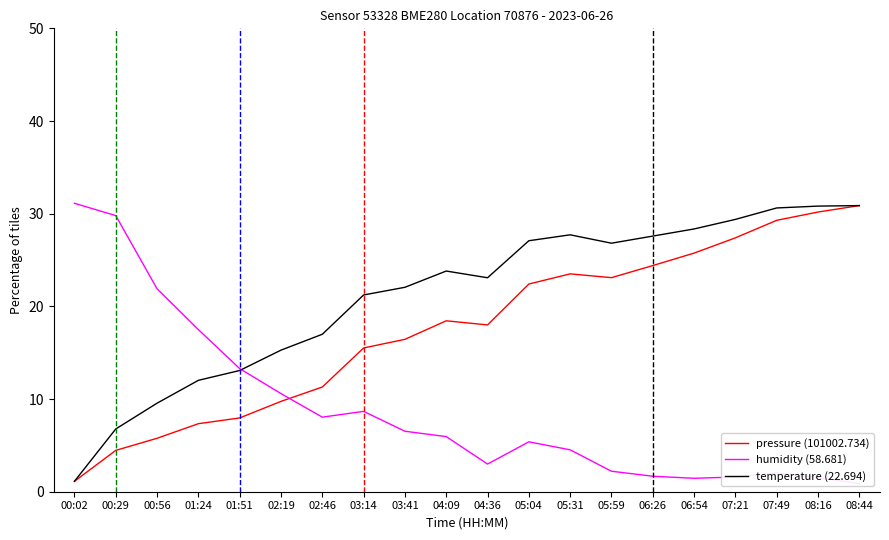

What is the label of the 7th point from the left?

02:46